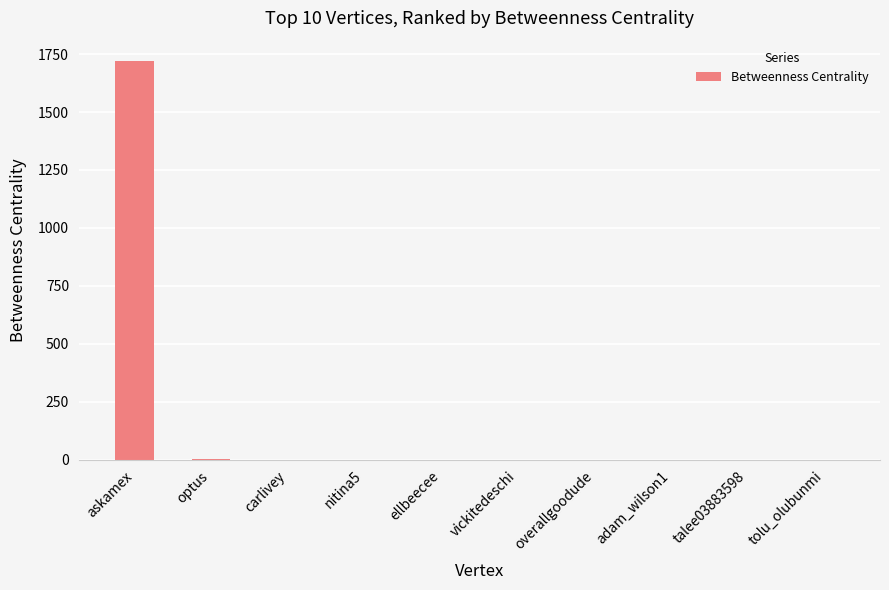

Which label corresponds to the largest value in the chart?

askamex